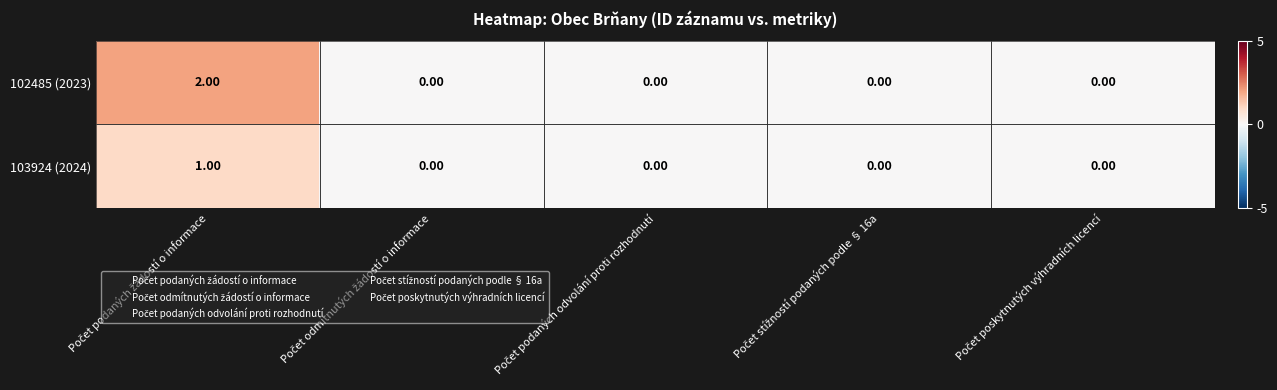

Which series has the widest spread of values?

102485 (2023)